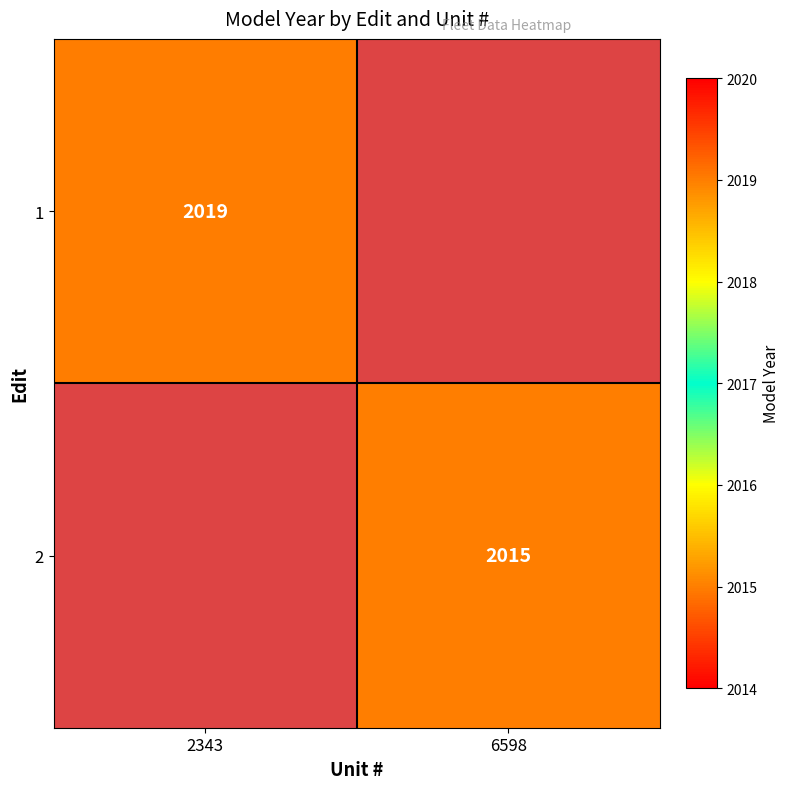

At how many categories does at least one series exceed 911?

2